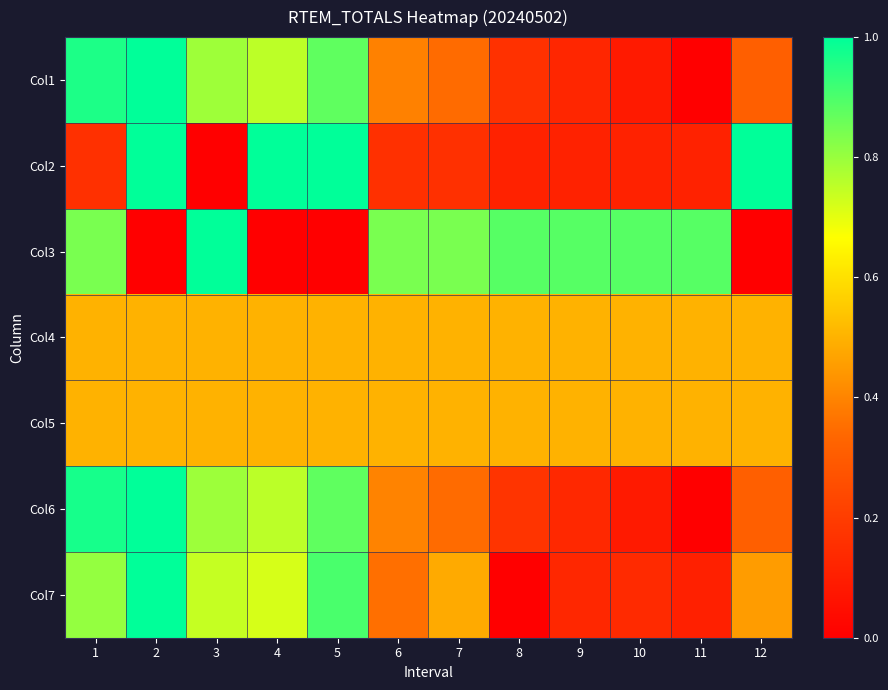

Reading left to right, what are all the values shown in this chart?

Col1: 1=1.0	2=1.0	3=0.8	4=0.8	5=0.9	6=0.4	7=0.3	8=0.2	9=0.1	10=0.1	11=0.0	12=0.3
Col2: 1=0.2	2=1.0	3=0.0	4=1.0	5=1.0	6=0.2	7=0.2	8=0.1	9=0.1	10=0.1	11=0.1	12=1.0
Col3: 1=0.8	2=0.0	3=1.0	4=0.0	5=0.0	6=0.8	7=0.8	8=0.9	9=0.9	10=0.9	11=0.9	12=0.0
Col4: 1=0.5	2=0.5	3=0.5	4=0.5	5=0.5	6=0.5	7=0.5	8=0.5	9=0.5	10=0.5	11=0.5	12=0.5
Col5: 1=0.5	2=0.5	3=0.5	4=0.5	5=0.5	6=0.5	7=0.5	8=0.5	9=0.5	10=0.5	11=0.5	12=0.5
Col6: 1=1.0	2=1.0	3=0.8	4=0.8	5=0.9	6=0.4	7=0.3	8=0.2	9=0.1	10=0.1	11=0.0	12=0.3
Col7: 1=0.8	2=1.0	3=0.7	4=0.7	5=0.9	6=0.4	7=0.5	8=0.0	9=0.1	10=0.1	11=0.1	12=0.5